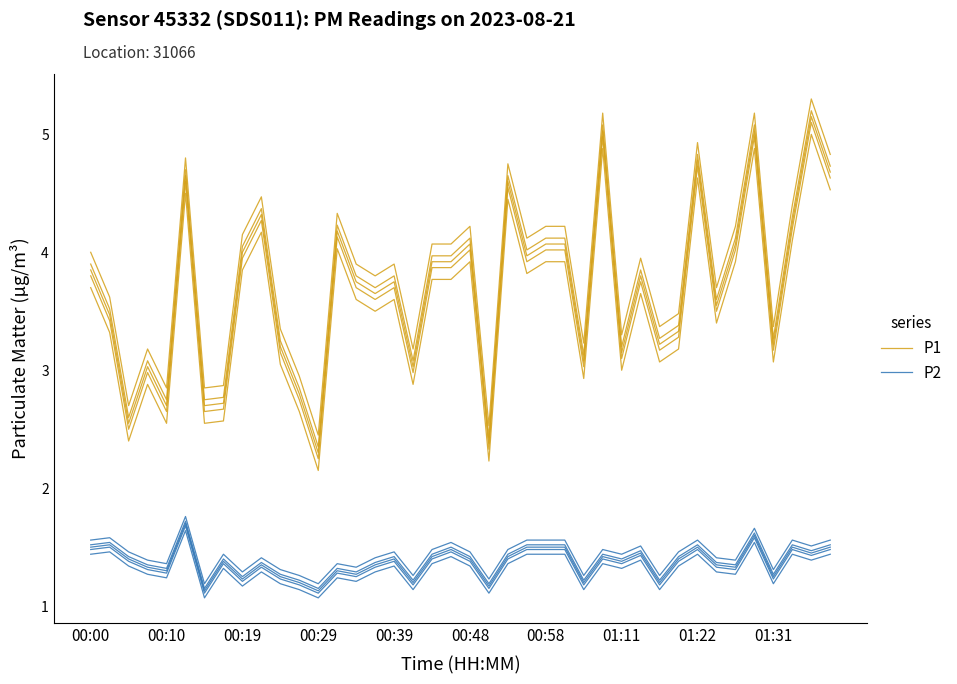

Rank the series by their maximum value, from lowest to highest.

P2, P1